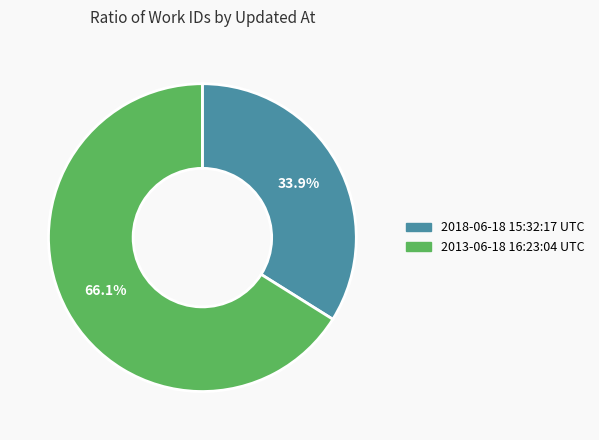

The 2013-06-18 16:23:04 UTC slice represents 77% of the pie. True or false?

False